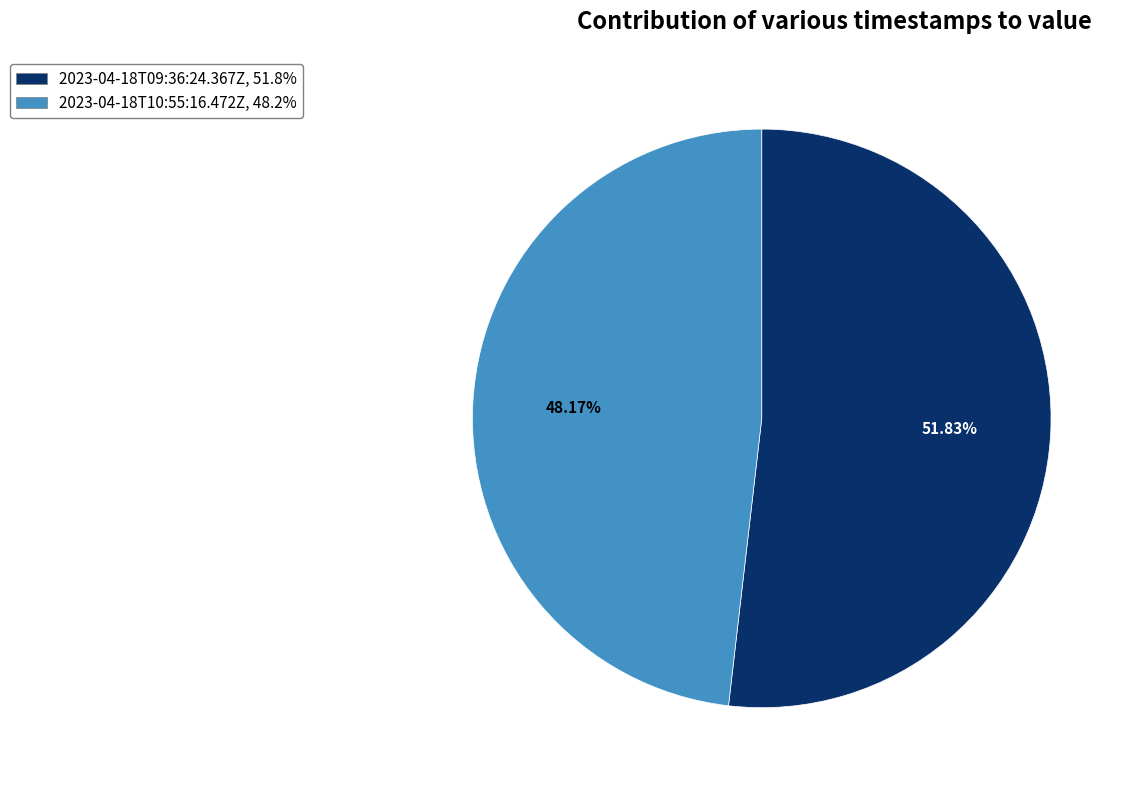

Between 2023-04-18T10:55:16.472Z and 2023-04-18T09:36:24.367Z, which is larger?

2023-04-18T09:36:24.367Z